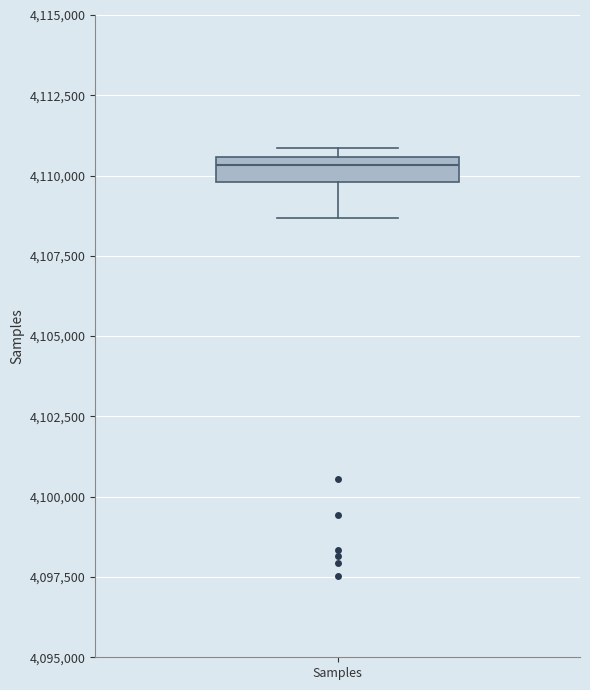

Read this box plot against the y-axis: the position of the median line, the range covered by the box, and the ends of both whiskers. The values are not printed on the chart, so give them approximately, as read against the axis.

median 4110500 (just below the box's upper edge), box 4110000 to 4110500, whiskers 4108500 to 4111000